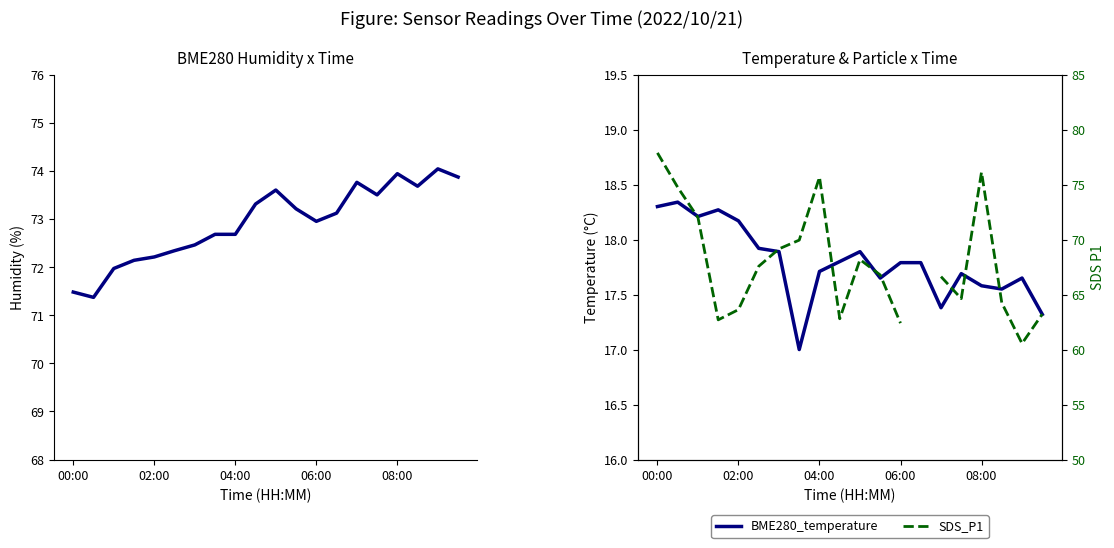

What is the smallest value displayed?

17.0